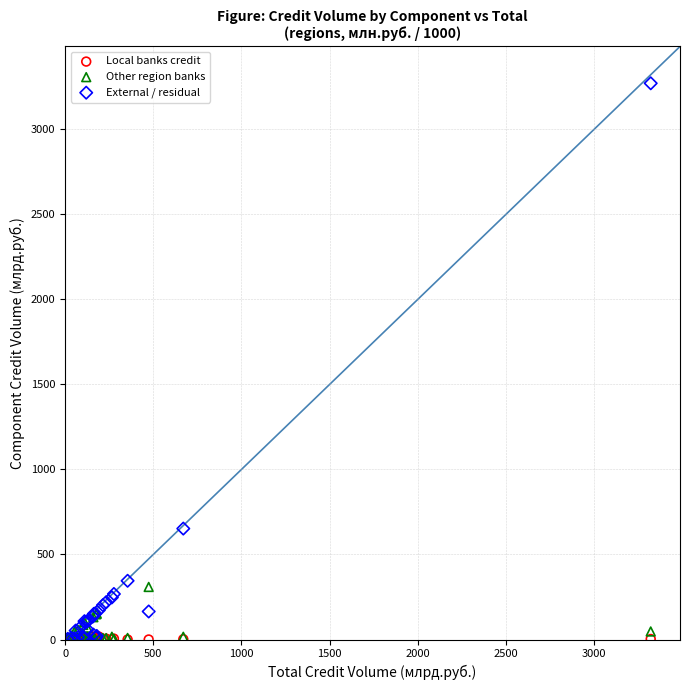

In the External / residual series, what Y value is closest to 1636?

652.2